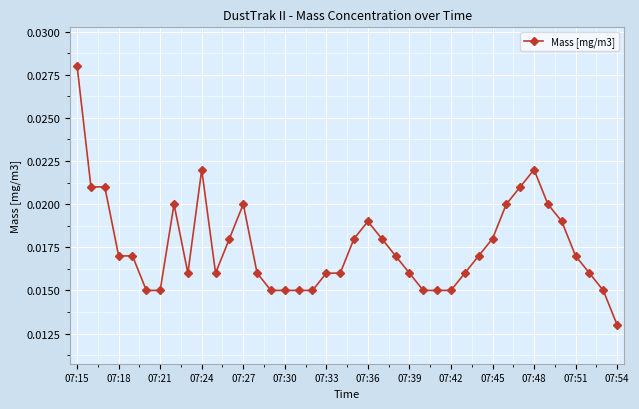

What is the sum of all values?

0.7